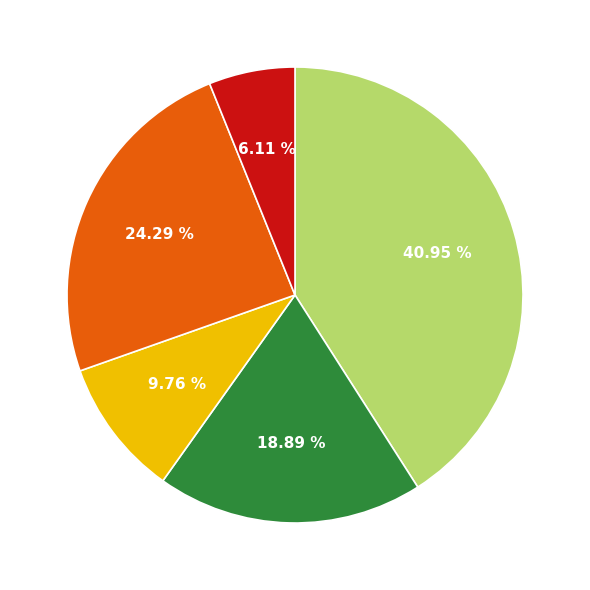

Does any single category account for the majority?

No